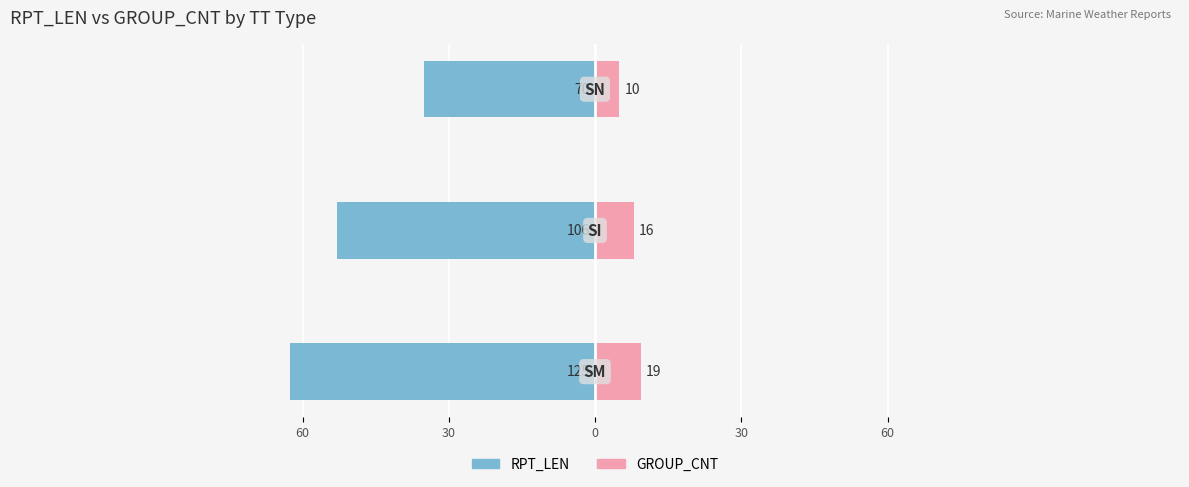

Are the bars horizontal?

Yes